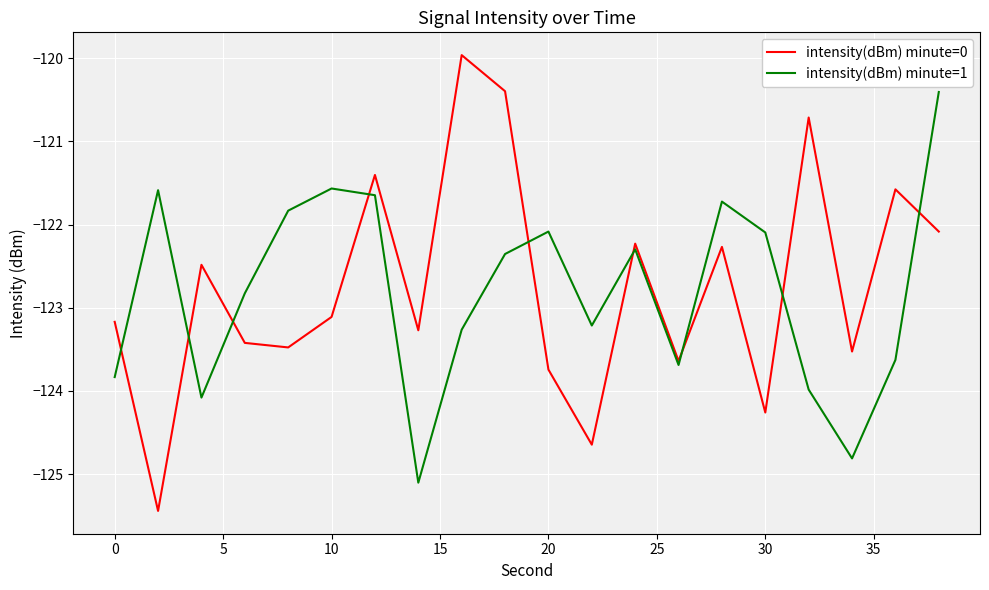

List the series in order of their peak value, highest first.

intensity(dBm) minute=0, intensity(dBm) minute=1